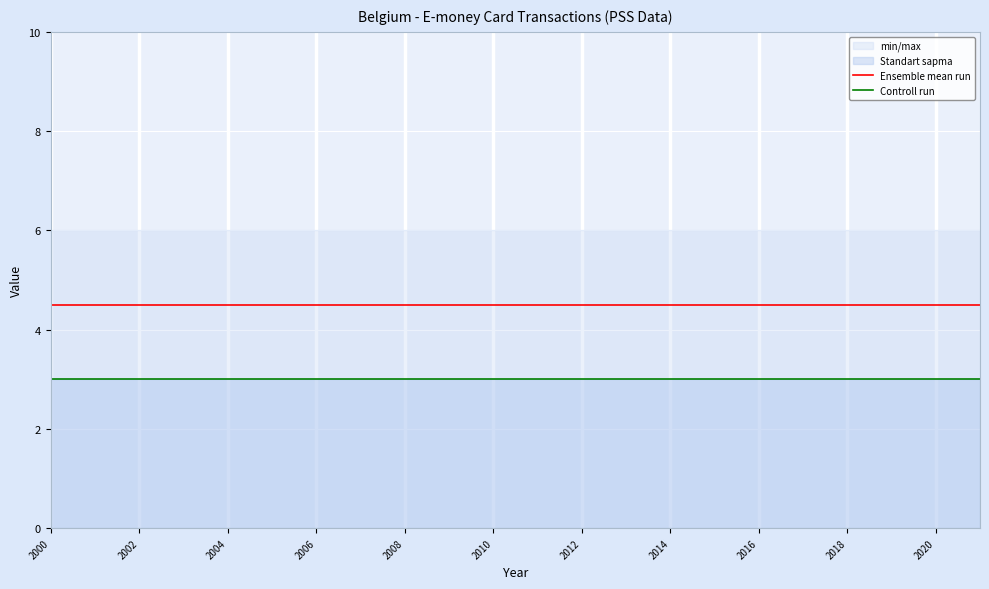

What is the highest value of the Controll run series?

3.0